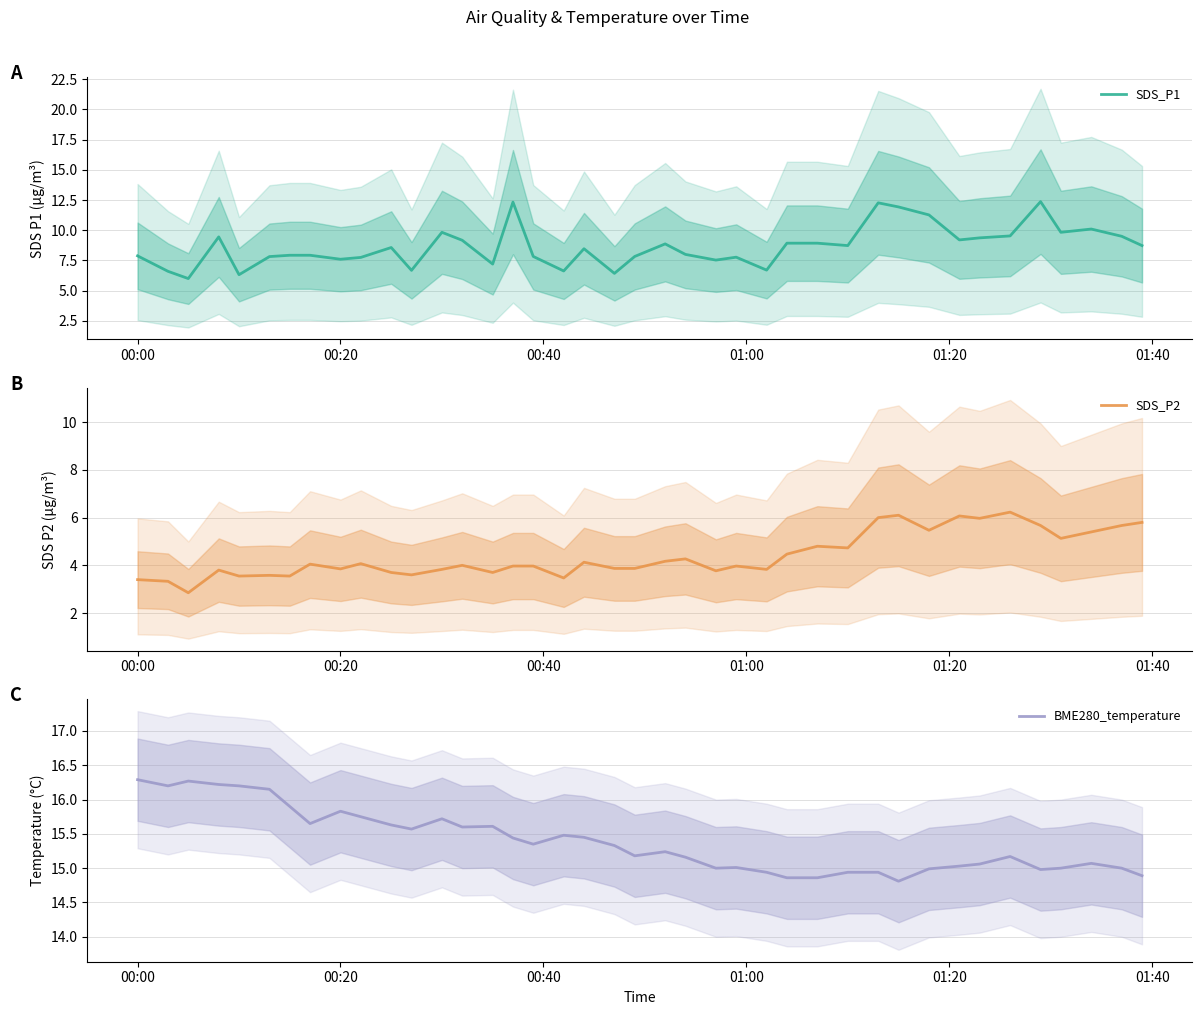

How many lines are shown in the chart?

3